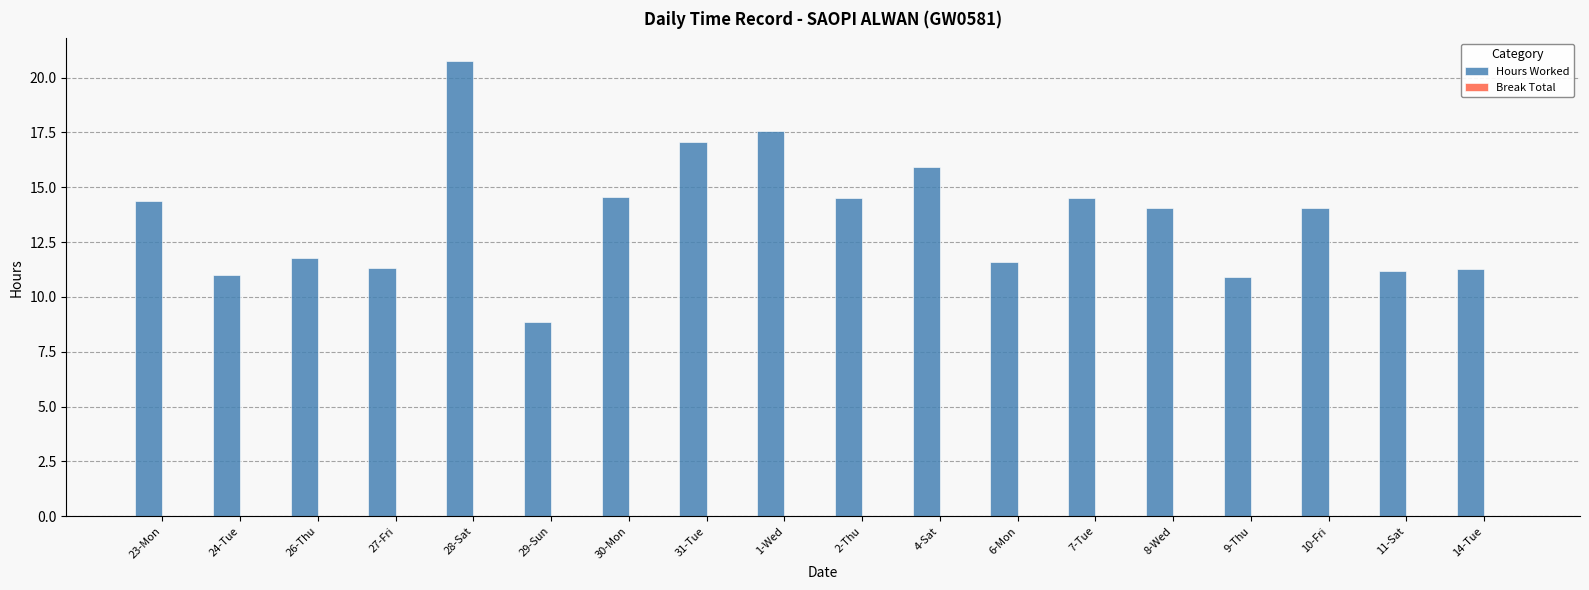

What is the label of the 14th bar from the right?

28-Sat